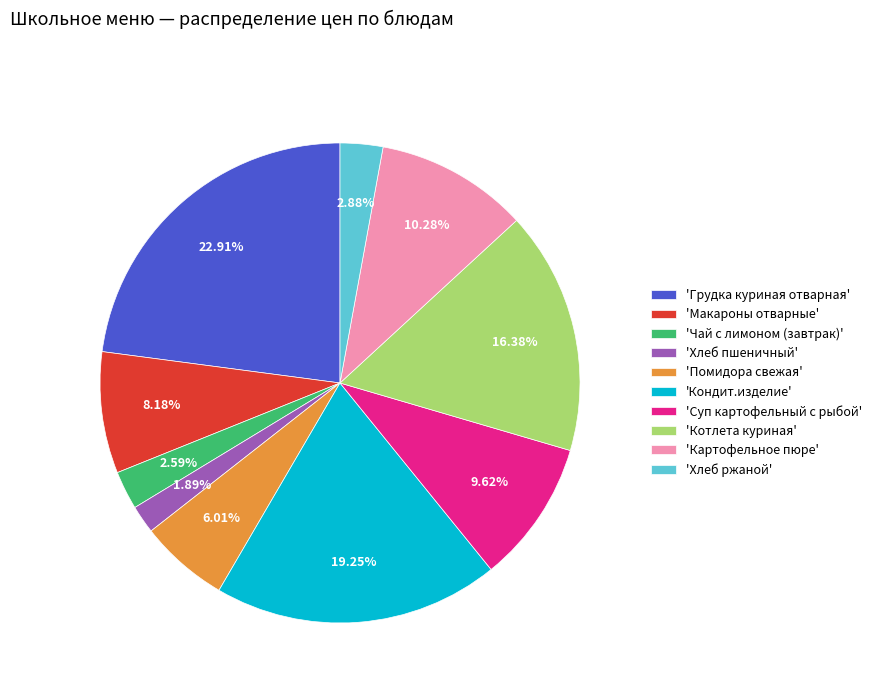

To the nearest percent, what is the average slice percentage?

10%